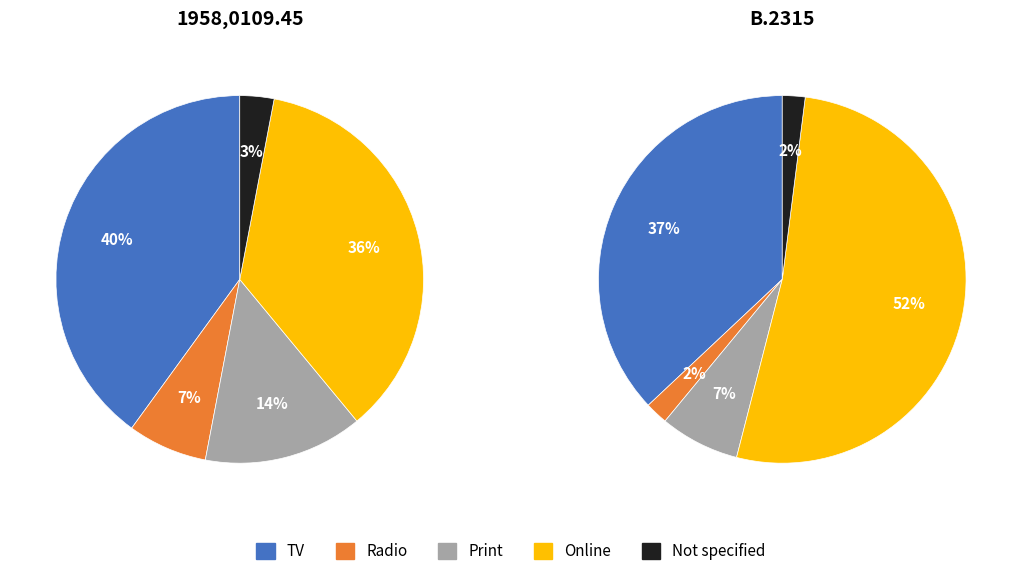

Is there a majority slice in this chart?

Yes